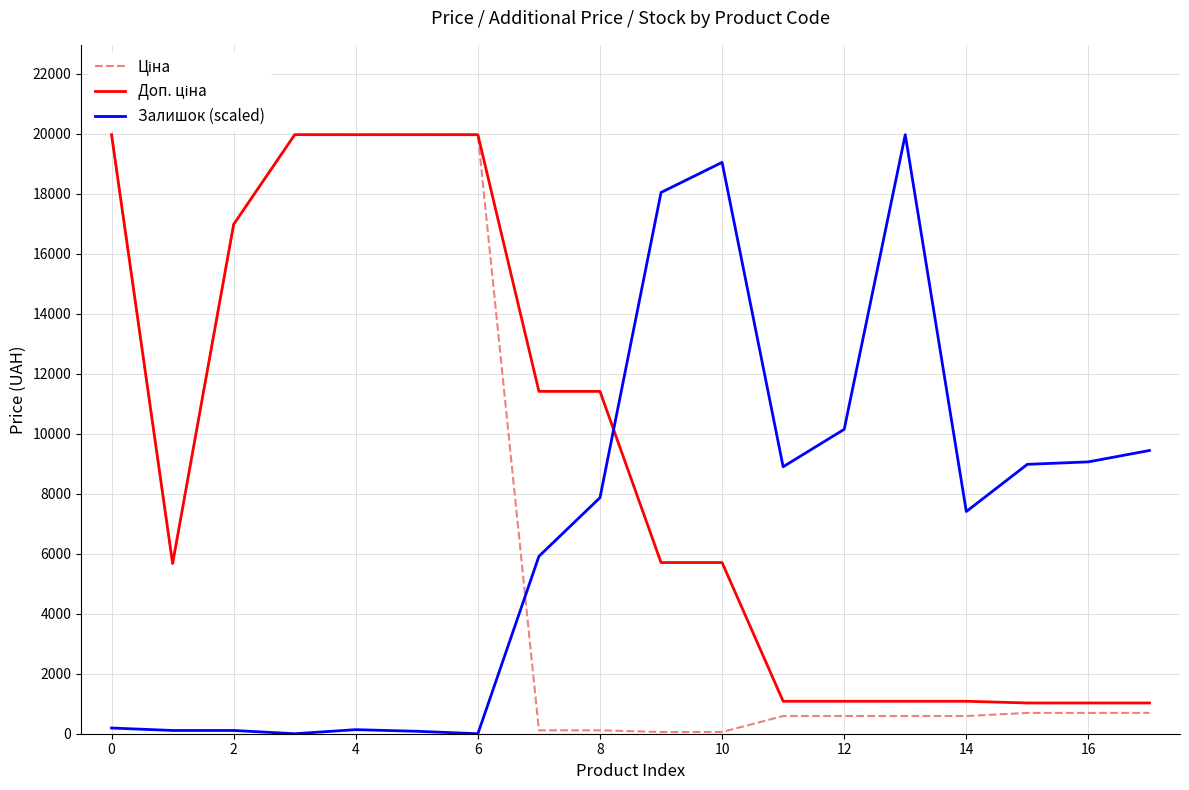

What is the maximum value shown in the chart?

19964.2